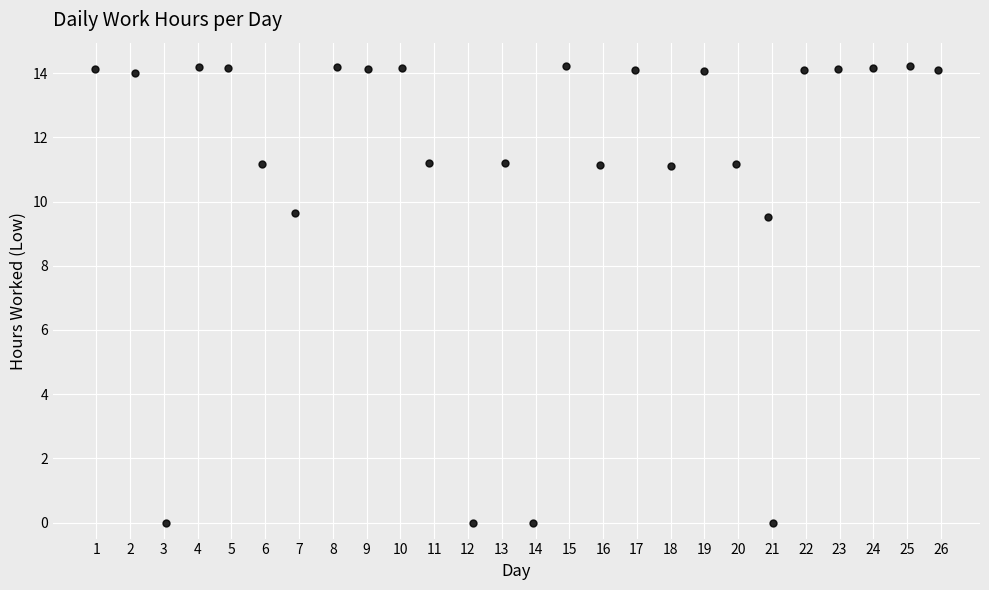

What is the range of X values (max minus min)?

24.9